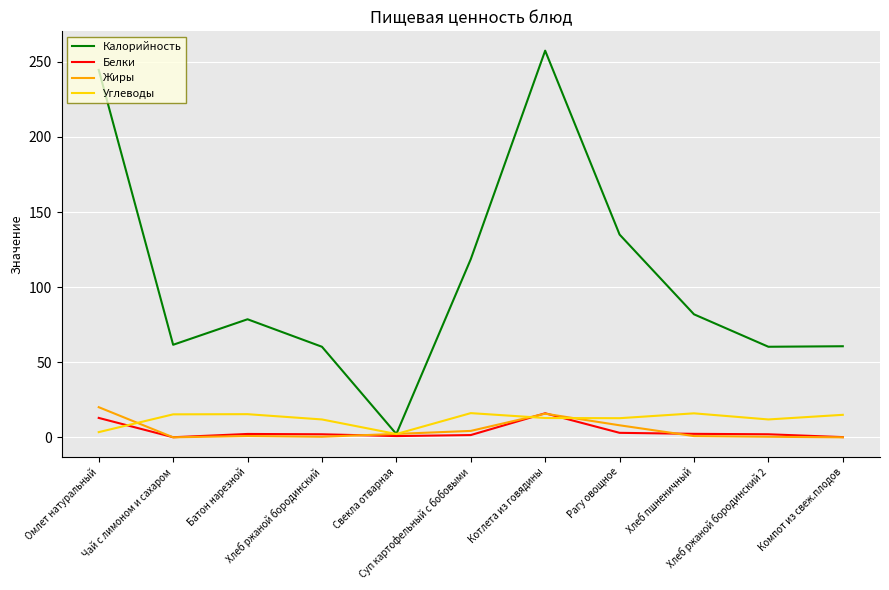

What is the highest value of the Калорийность series?

257.4